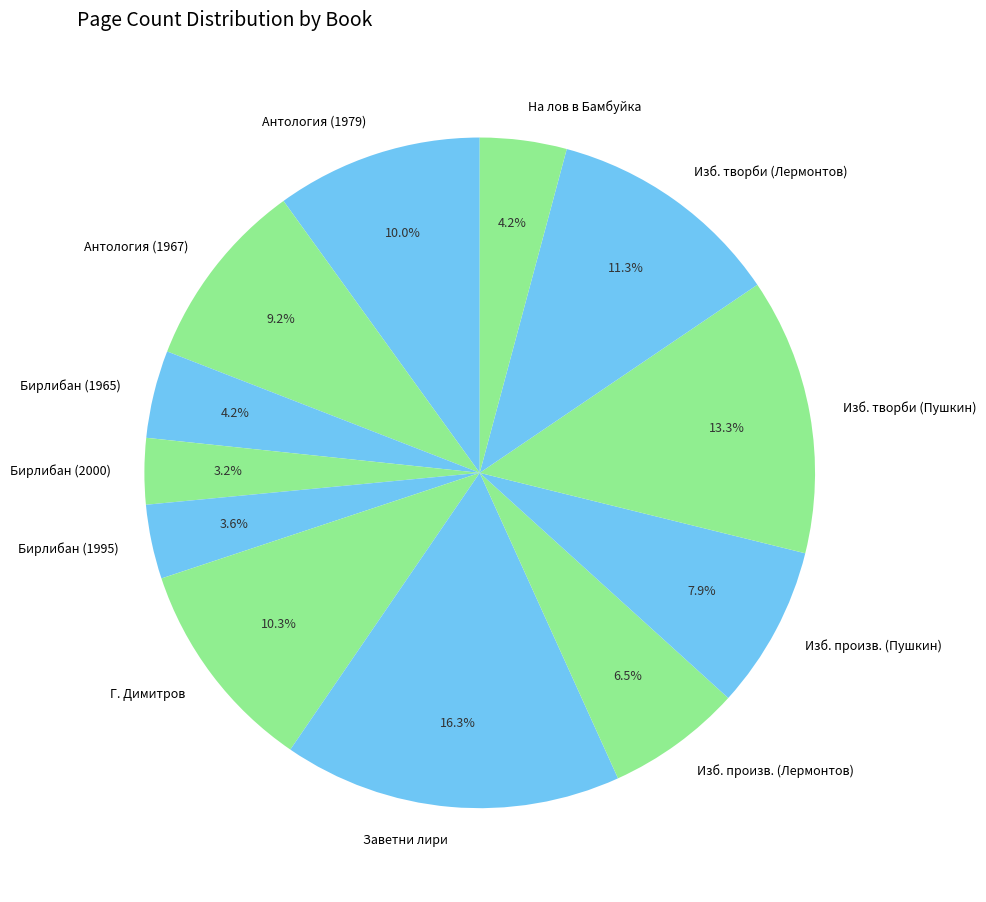

To the nearest percent, what is the average slice percentage?

8%